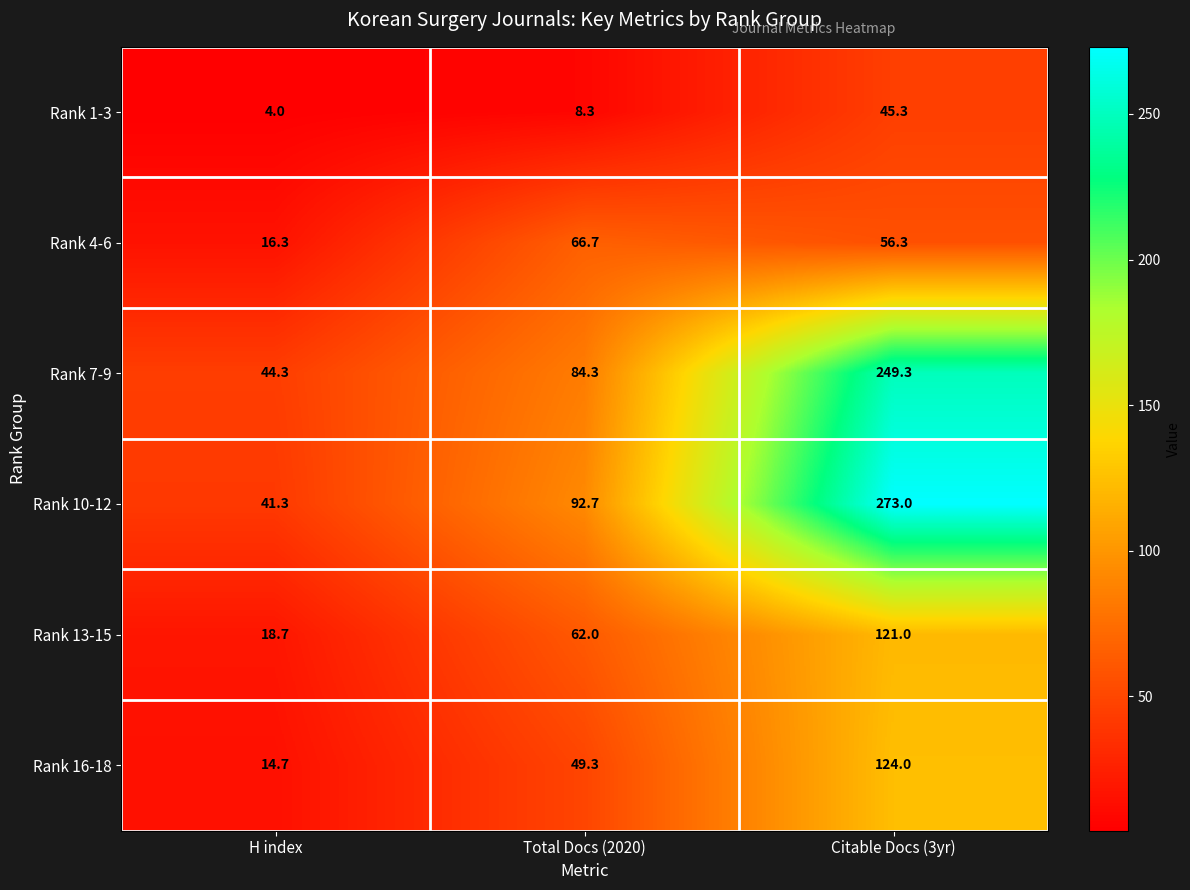

What is the lowest value of the Rank 16-18 series?

14.7